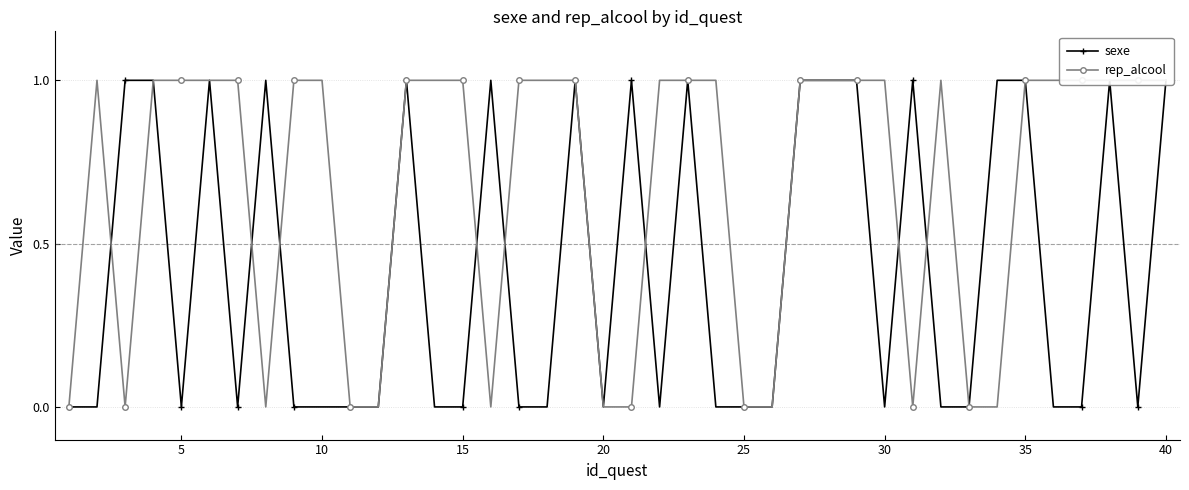

How many data points in sexe are above 0?

17